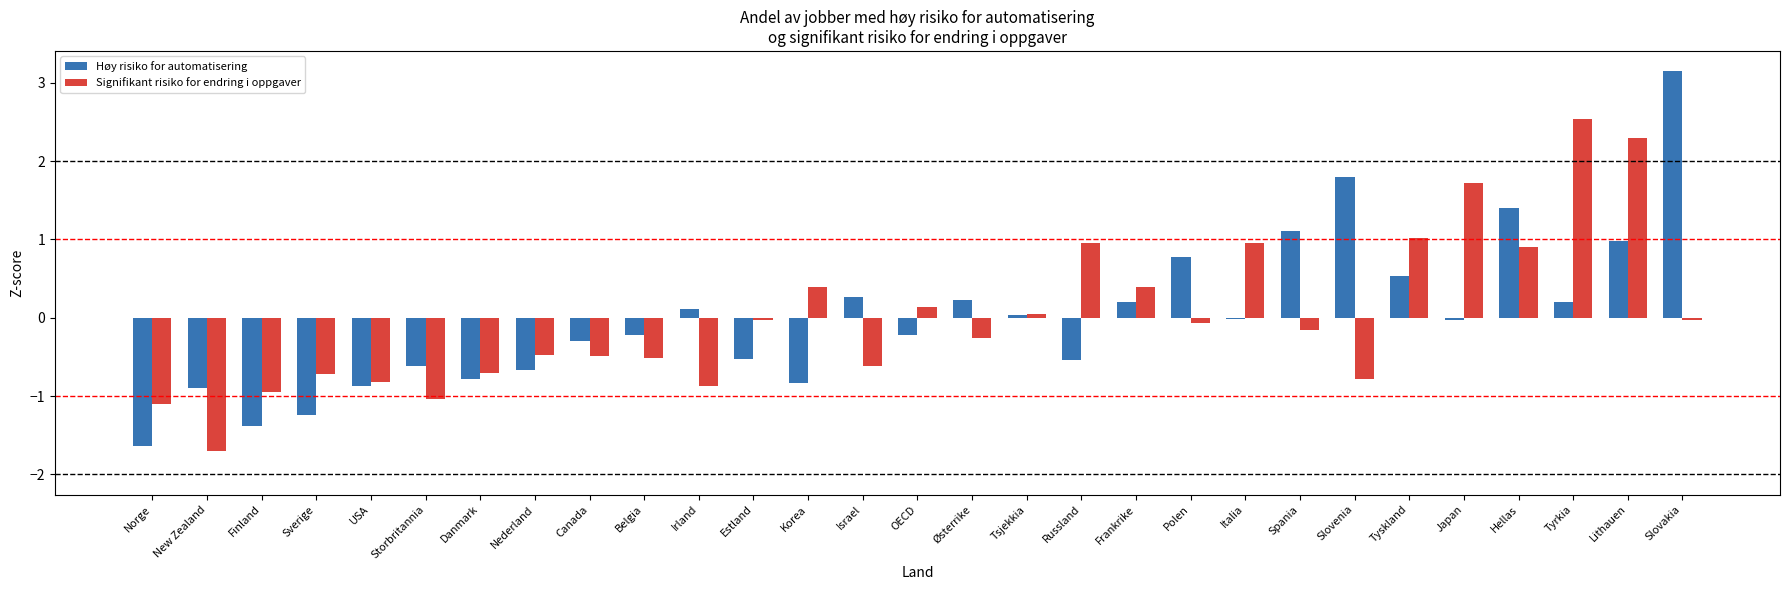

Which series changed the most between Finland and Danmark?

Høy risiko for automatisering